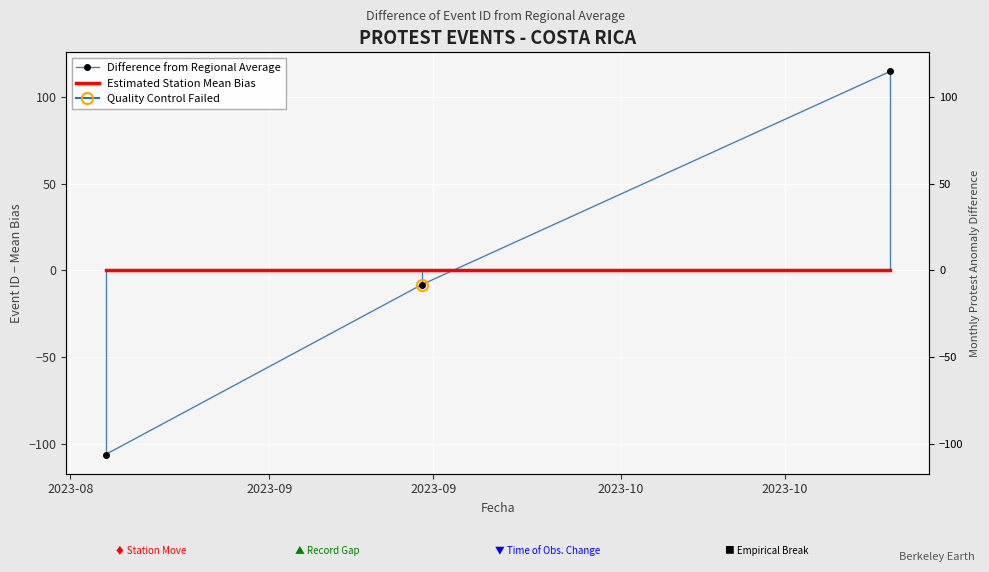

Which series has the largest total across all categories?

Estimated Station Mean Bias